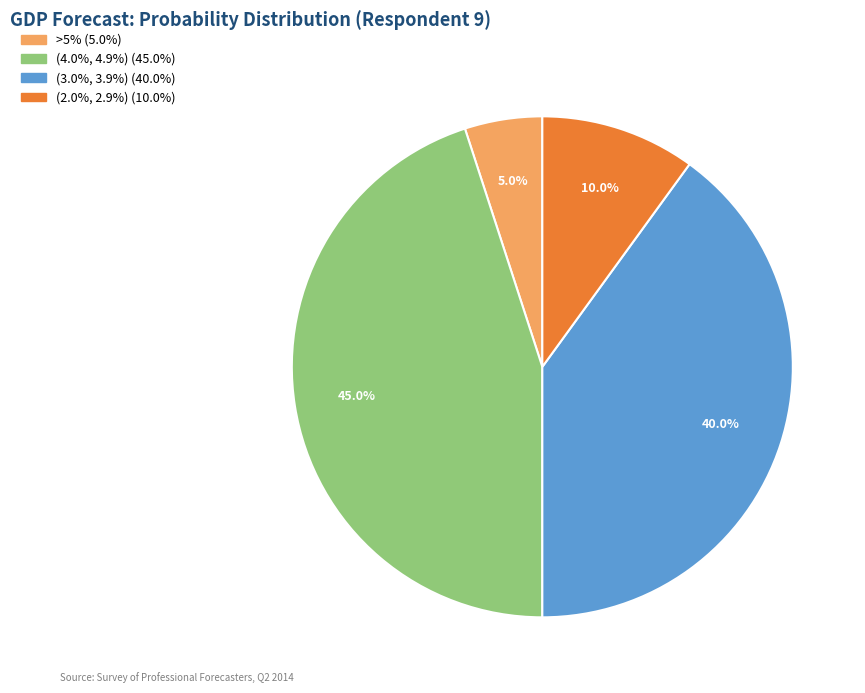

Which category has the smallest portion of the pie?

>5%